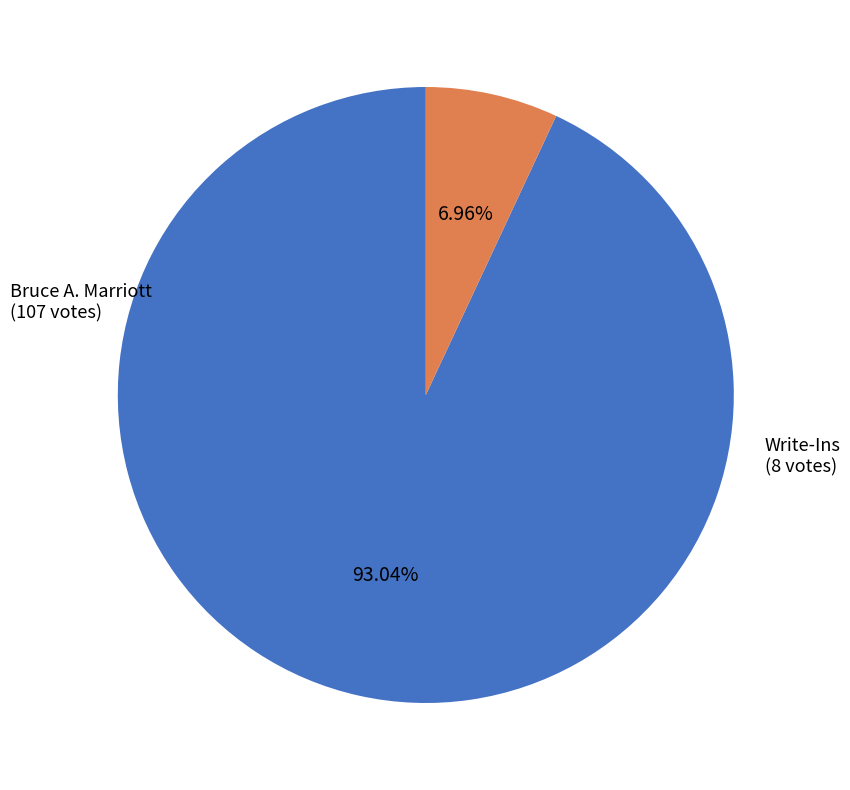

Is there a majority slice in this chart?

Yes